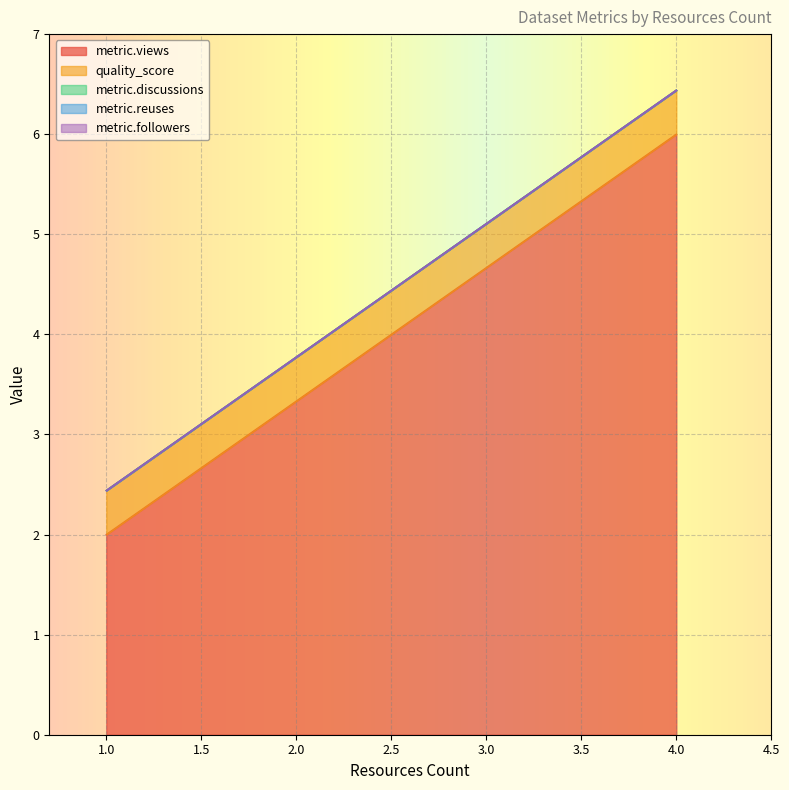

What is the difference between the highest and lowest values at 4?

6.0